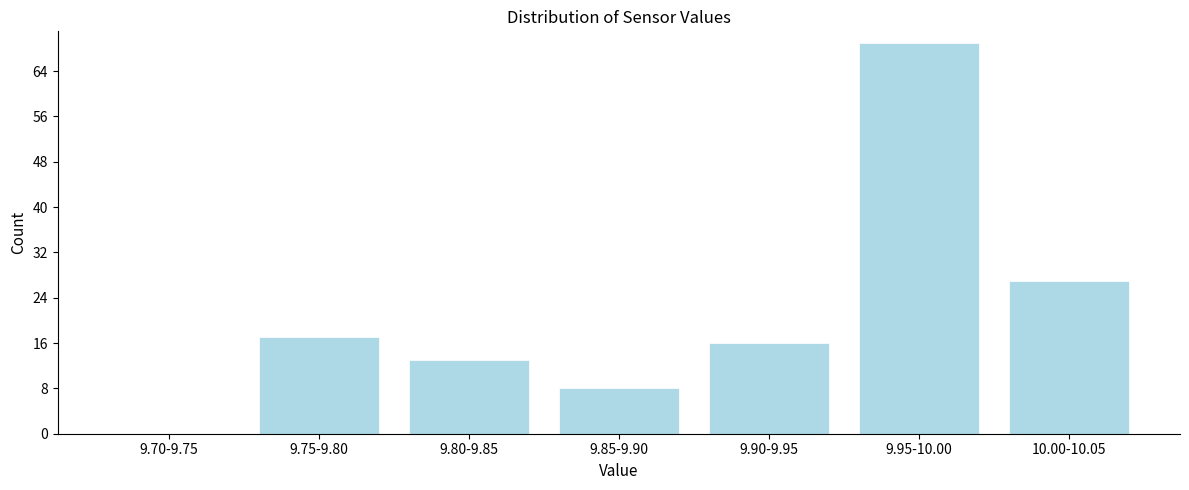

Reading right to left, transcribe all the data shown in this chart.

10.00-10.05=27	9.95-10.00=69	9.90-9.95=16	9.85-9.90=8	9.80-9.85=13	9.75-9.80=17	9.70-9.75=0